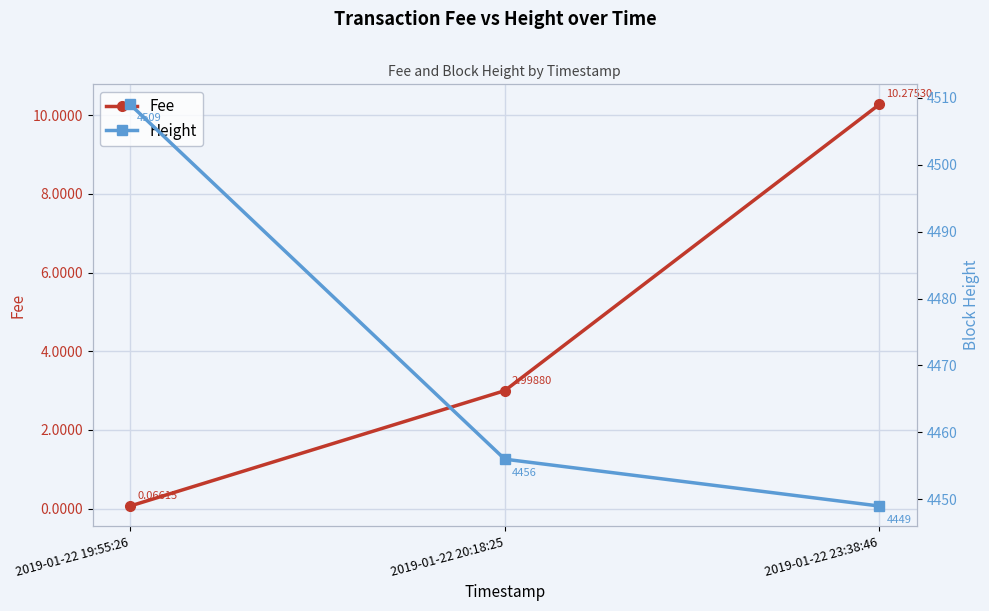

Reading right to left, transcribe all the data shown in this chart.

Fee: 10.3	3.0	0.1
Height: 4449.0	4456.0	4509.0